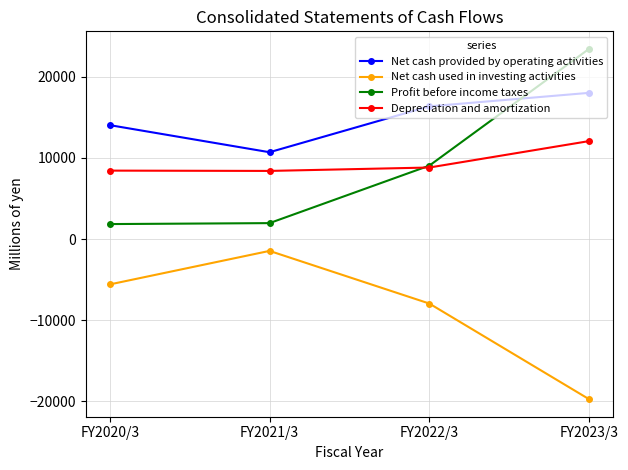

Which series has the largest total across all categories?

Net cash provided by operating activities